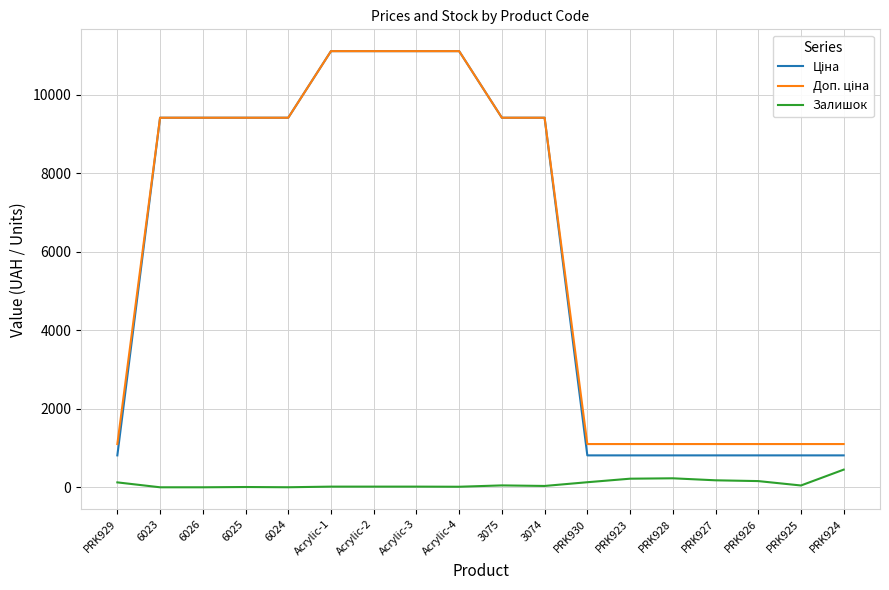

What is the difference between the maximum and minimum values in the Залишок series?

450.0